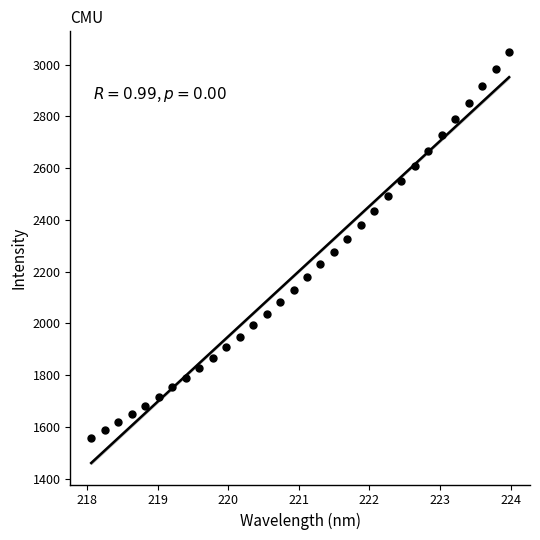

What is the range of X values (max minus min)?

5.9